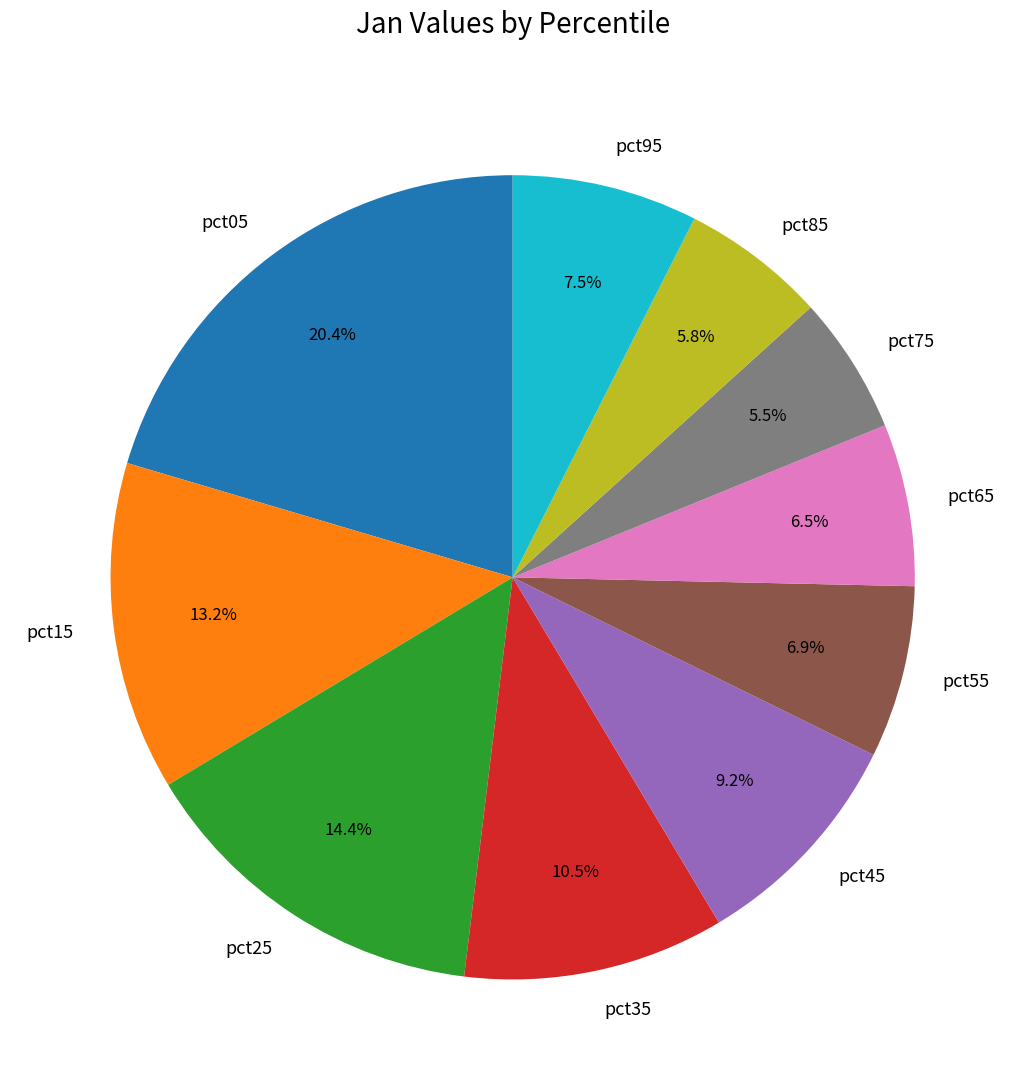

Between pct25 and pct95, which is larger?

pct25